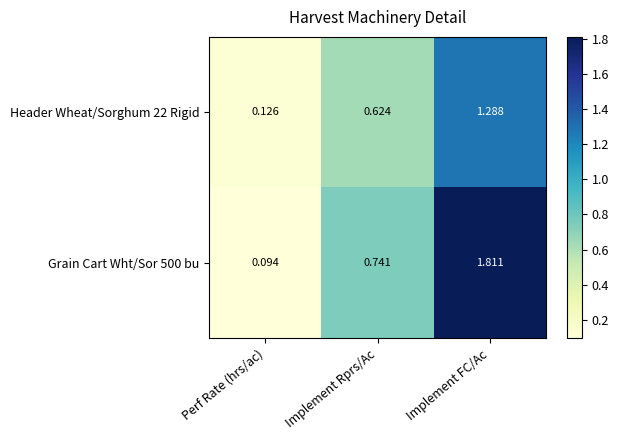

Is the value of Grain Cart Wht/Sor 500 bu at Implement FC/Ac greater than the value of Header Wheat/Sorghum 22 Rigid at Implement Rprs/Ac?

Yes